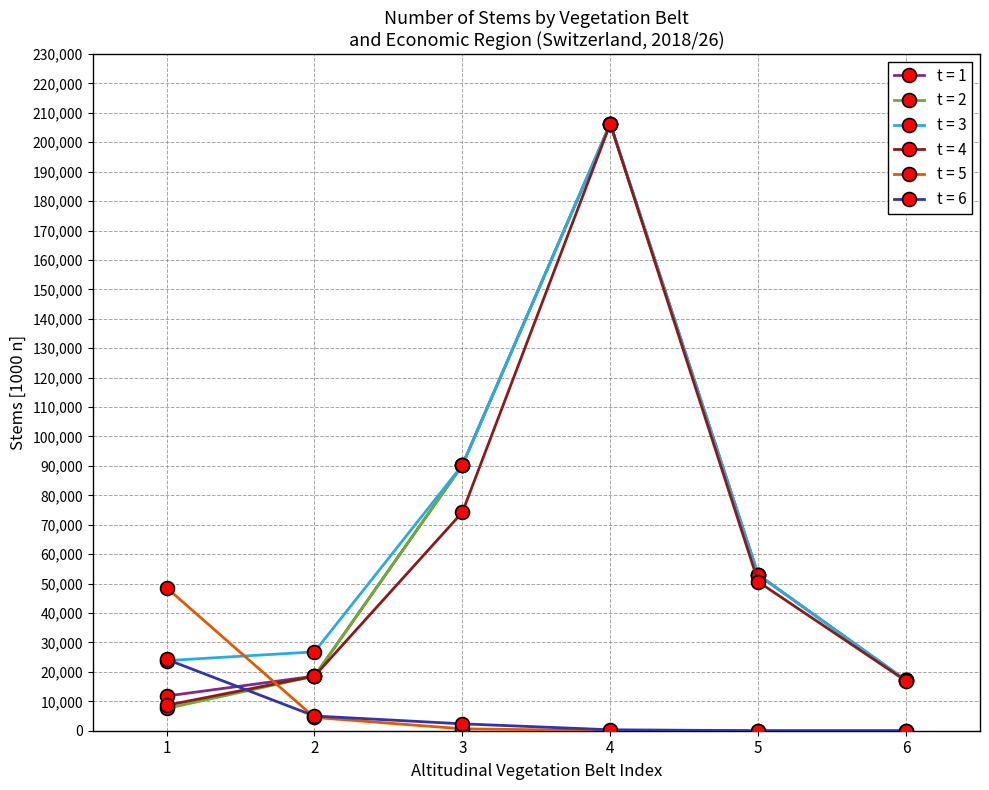

Which series has the largest range (max minus min)?

t = 2